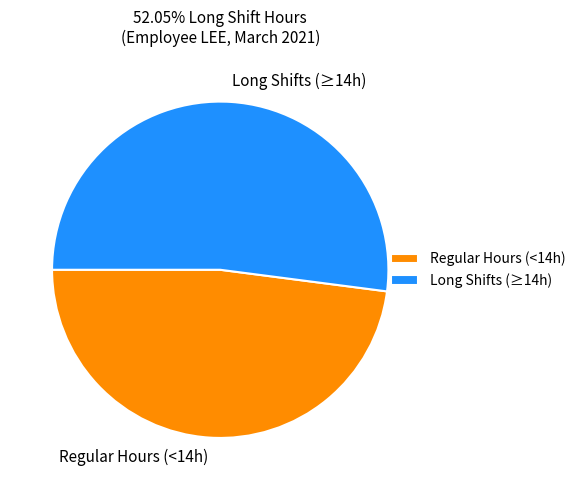

Count the number of slices in the pie.

2